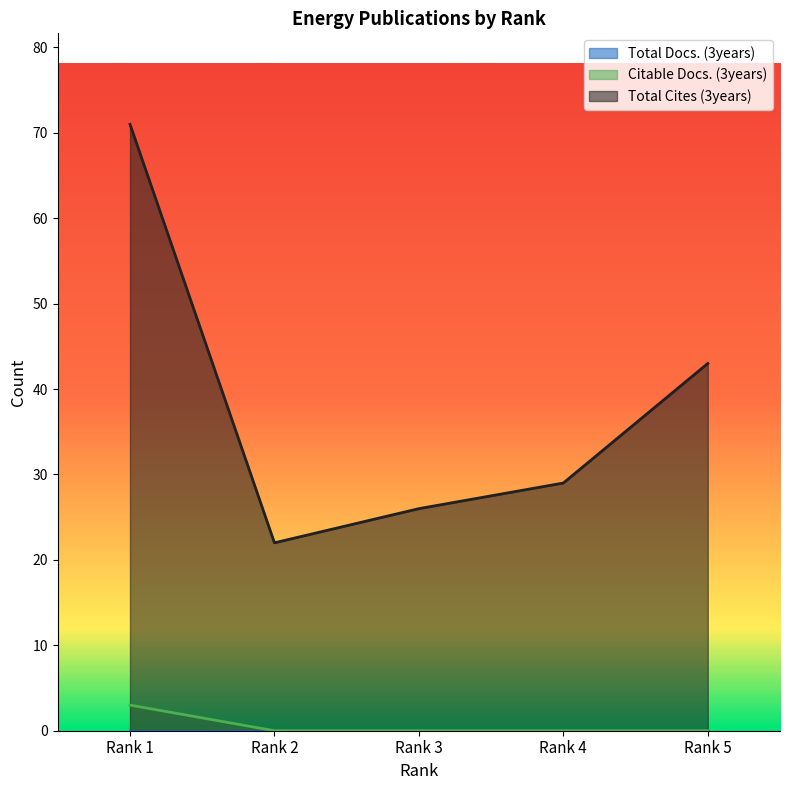

What is the difference between the second highest and second lowest values in the Total Cites (3years) series?

17